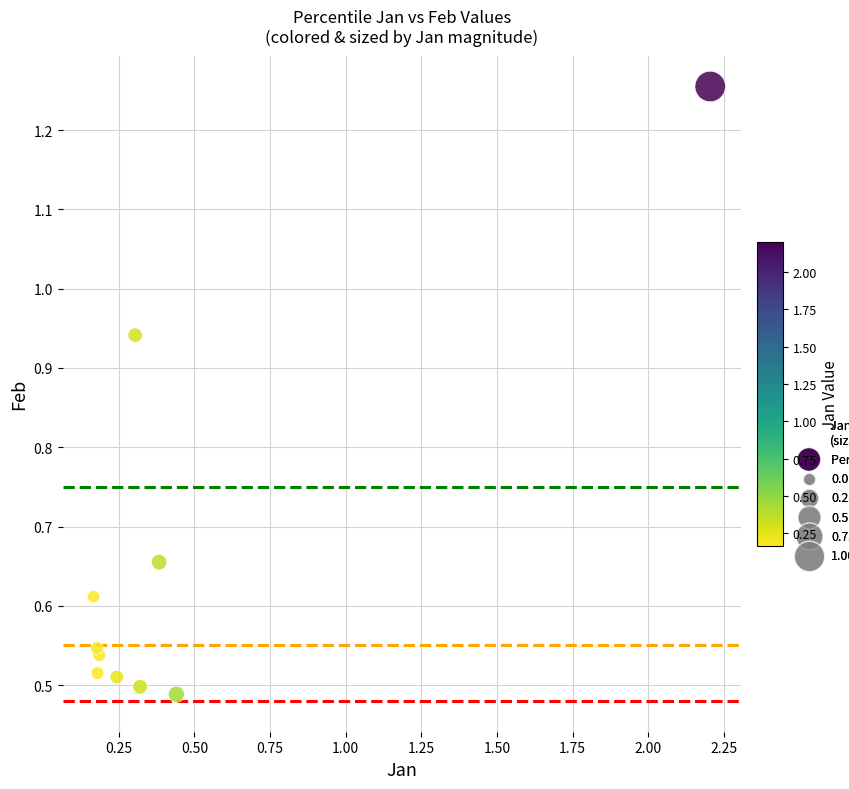

What is the range of X values (max minus min)?

2.0